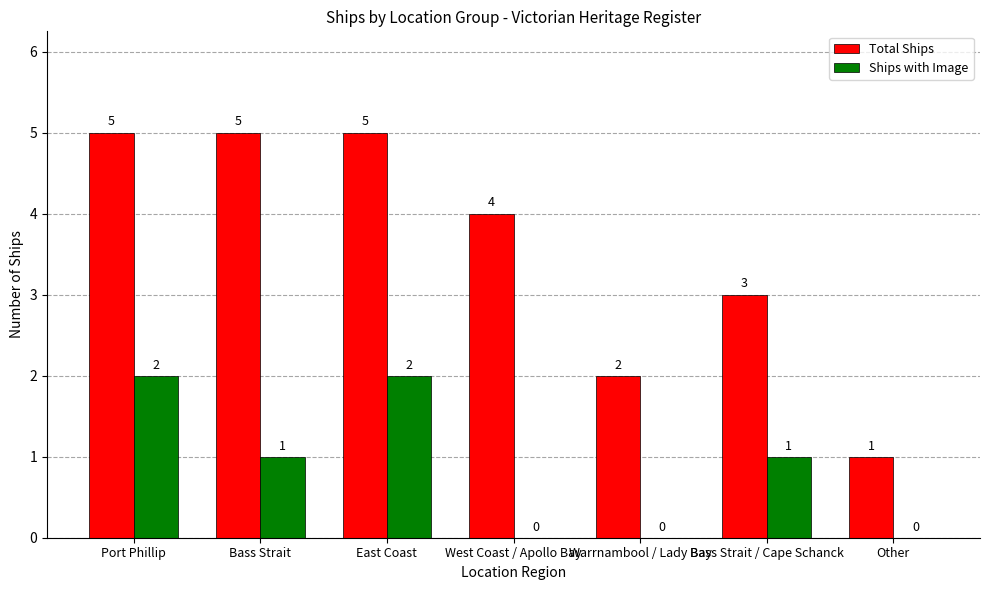

What is the greatest value displayed?

5